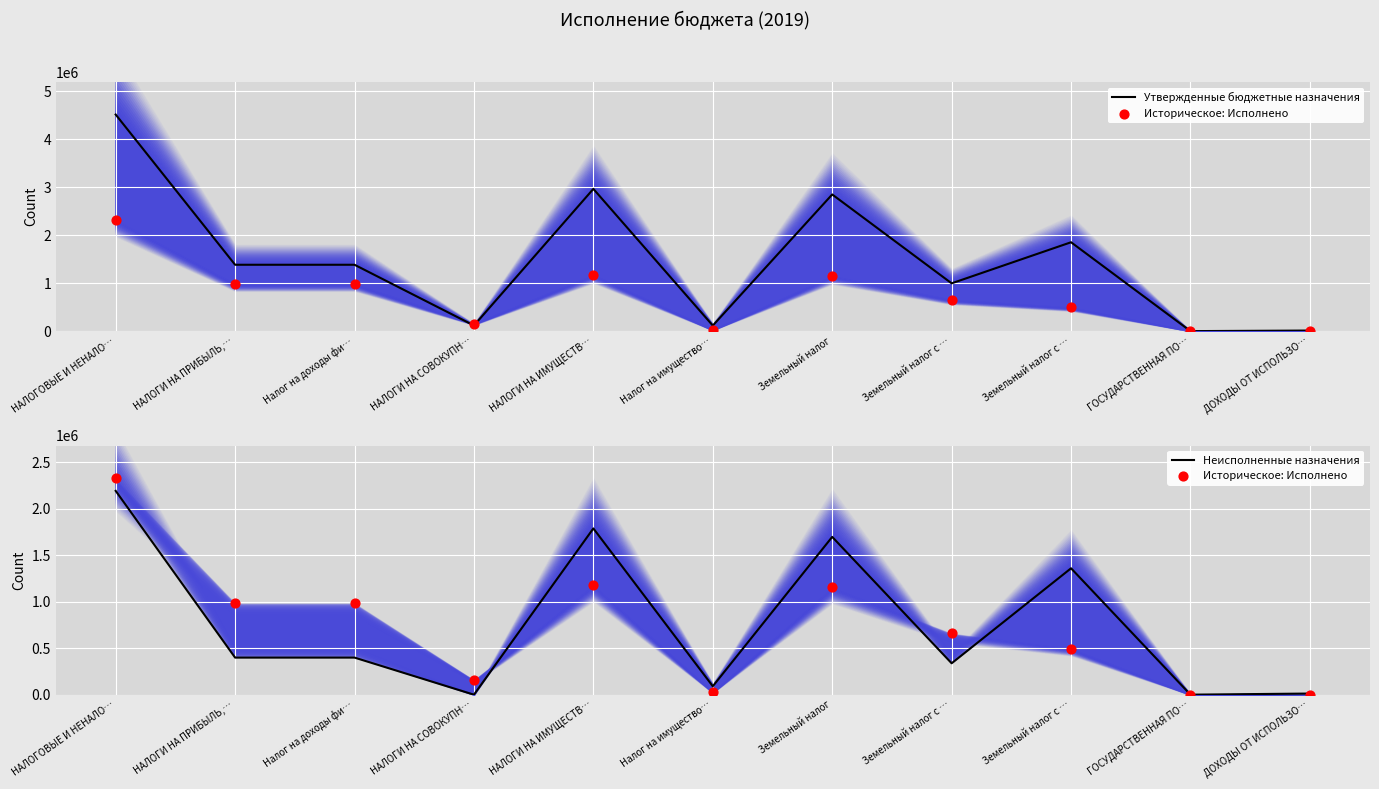

Which series has the largest total across all categories?

Утвержденные бюджетные назначения